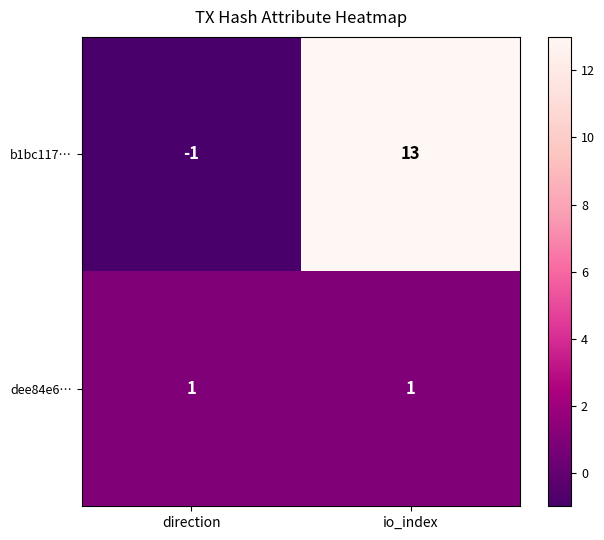

What is the total value across all series at io_index?

14